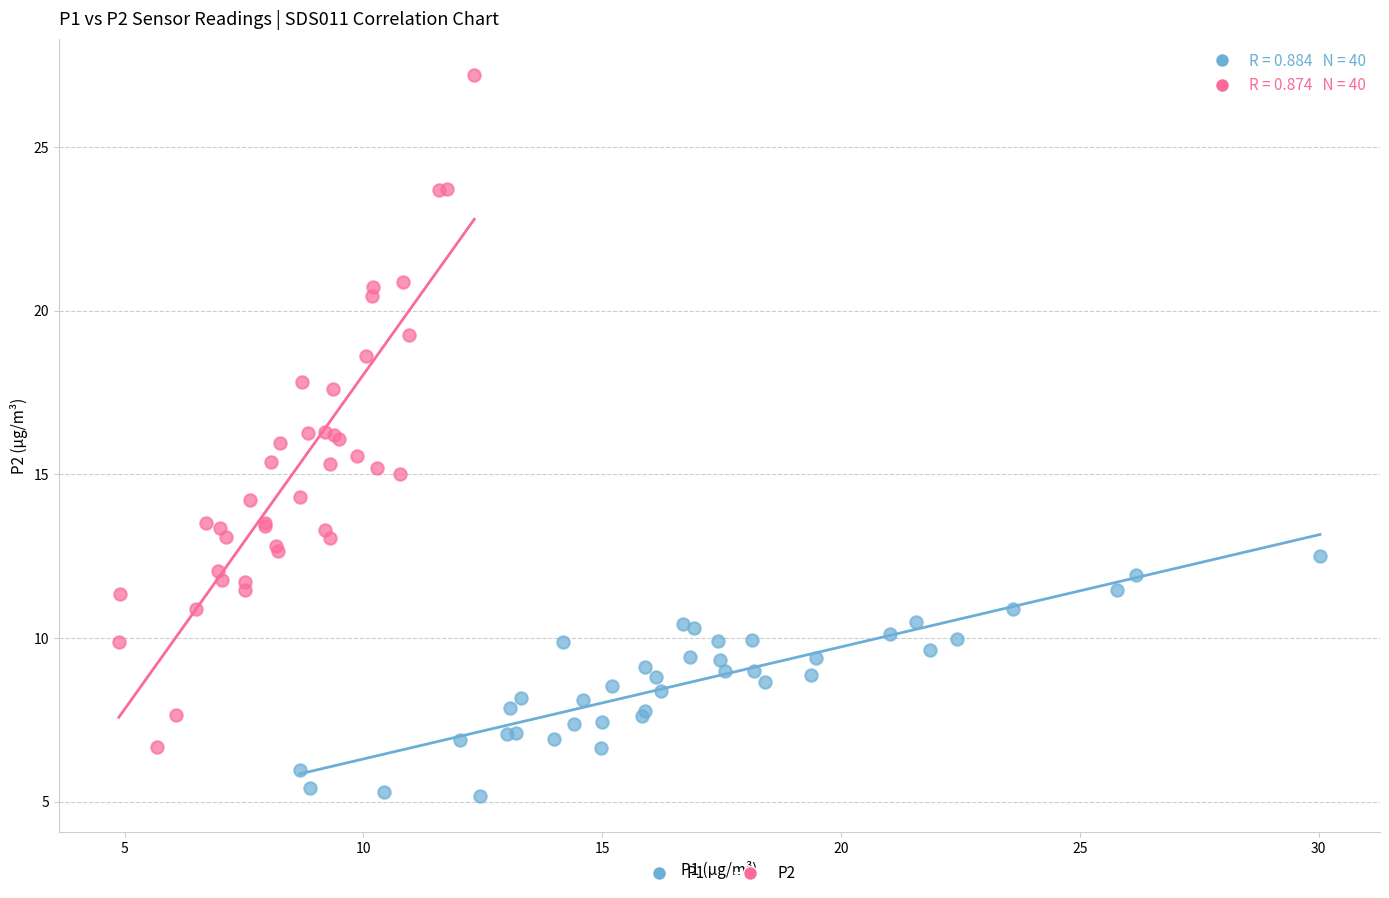

Which series reaches the maximum Y coordinate?

P2